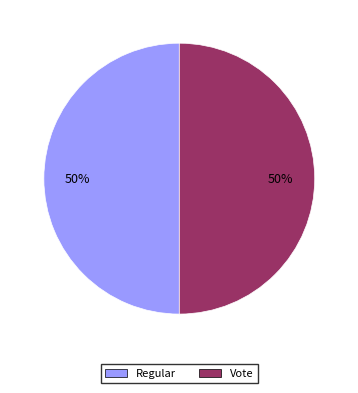

What percentage is the Vote slice, to the nearest percent?

50%